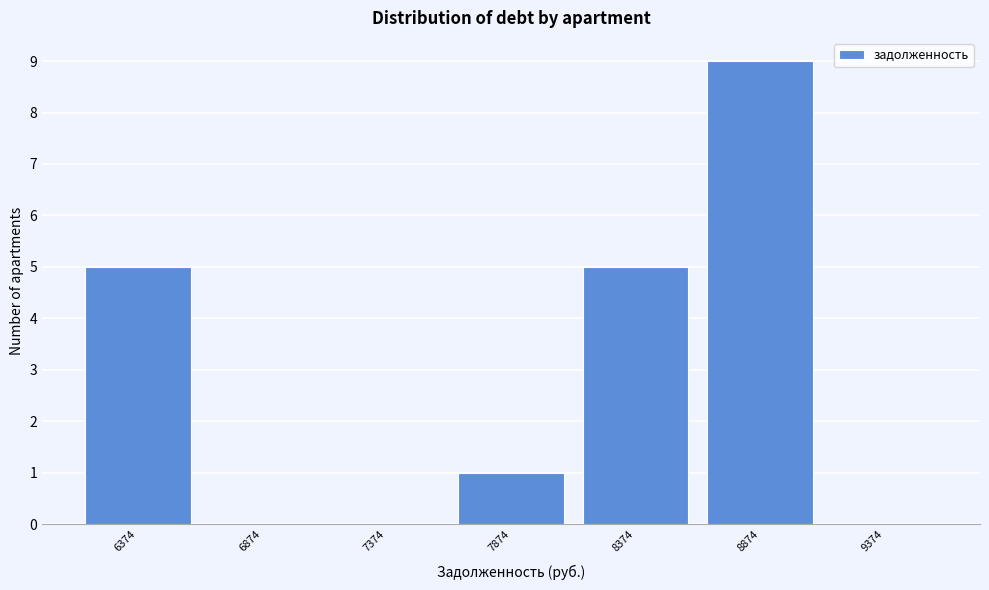

Reading left to right, what are all the values shown in this chart?

6374=5	6874=0	7374=0	7874=1	8374=5	8874=9	9374=0